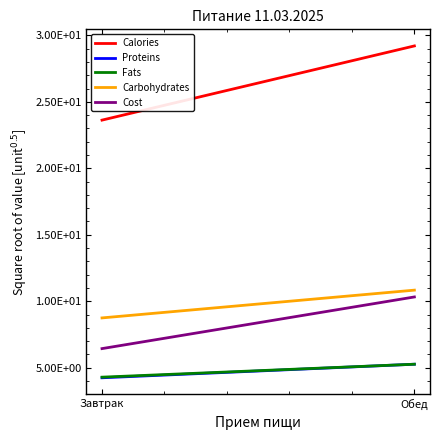

What is the smallest value displayed?

4.2